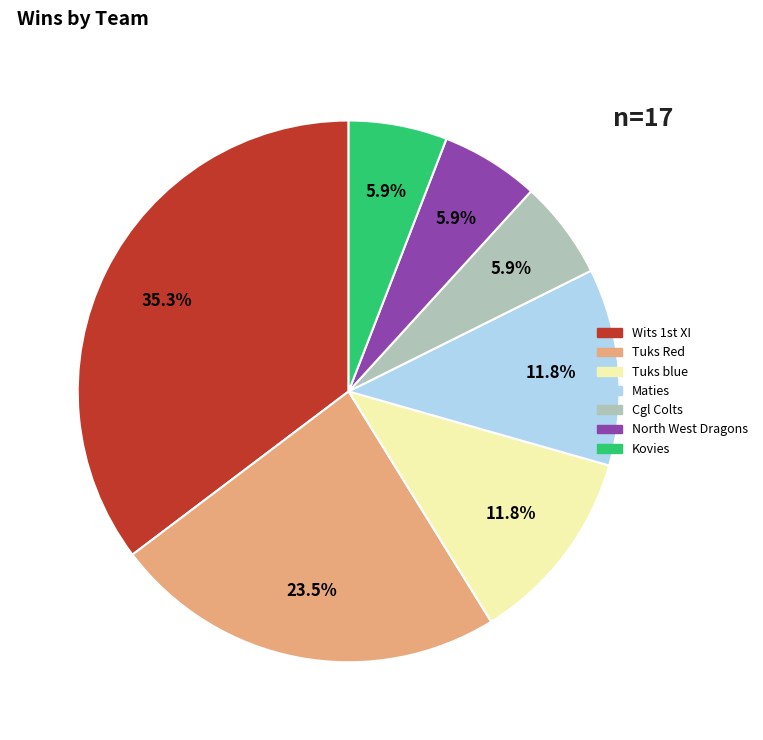

Is there any slice that represents more than half of the pie?

No